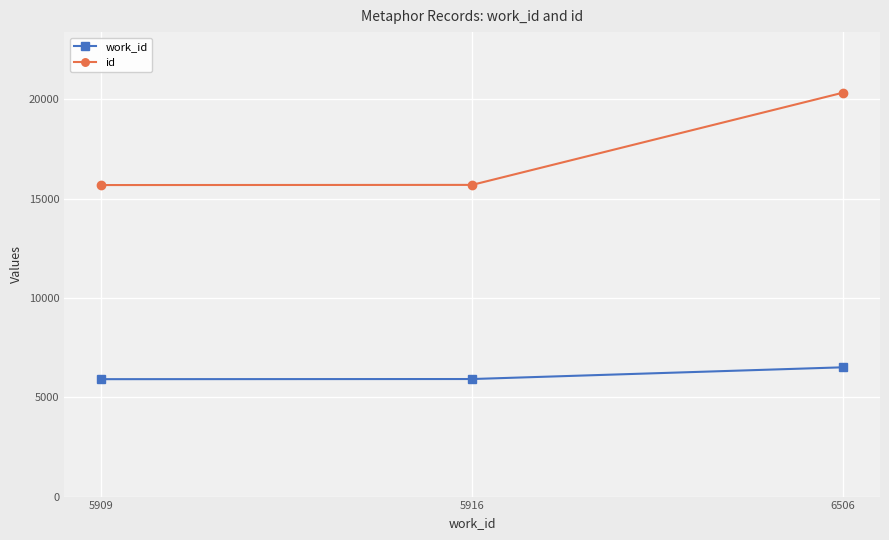

What is the difference between the id values at 6506 and 5916?

4640